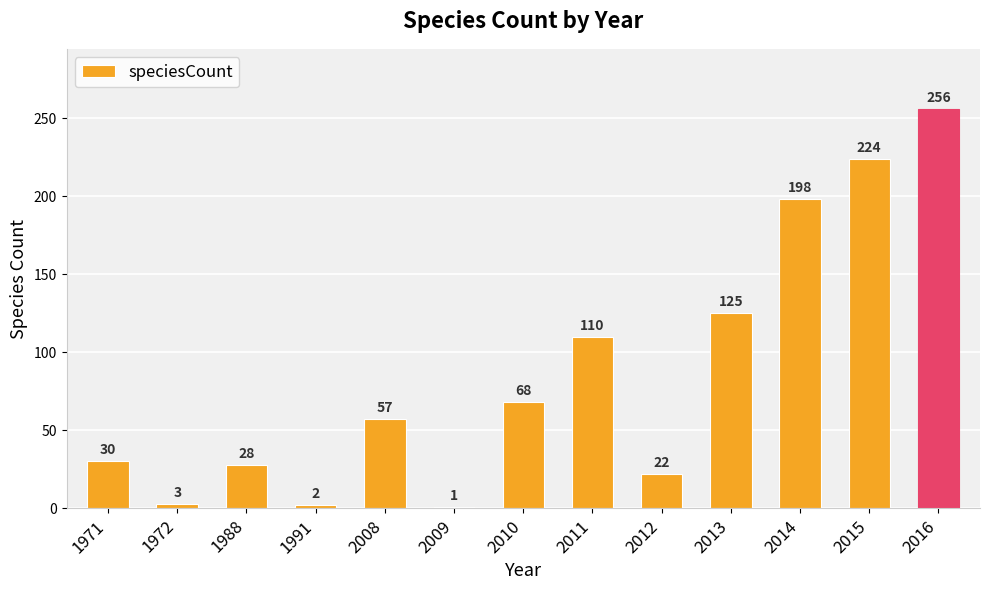

Reading left to right, list all the values displayed in this chart.

30	3	28	2	57	1	68	110	22	125	198	224	256